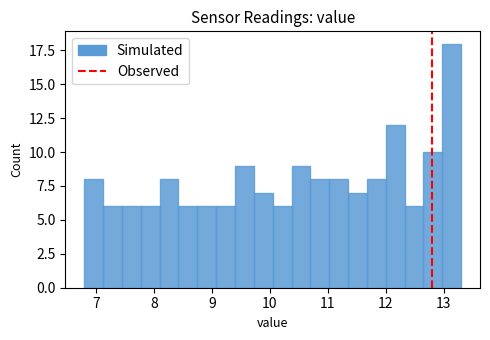

Read against the x-axis, roughly where is the centre of the tallest bar?

13.1